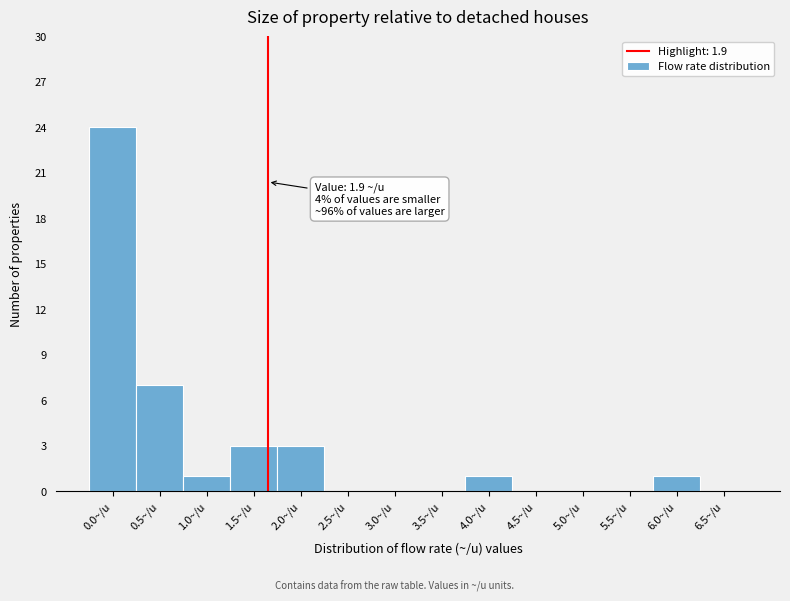

Reading right to left, list all the values displayed in this chart.

6.5~/u=0	6.0~/u=1	5.5~/u=0	5.0~/u=0	4.5~/u=0	4.0~/u=1	3.5~/u=0	3.0~/u=0	2.5~/u=0	2.0~/u=3	1.5~/u=3	1.0~/u=1	0.5~/u=7	0.0~/u=24